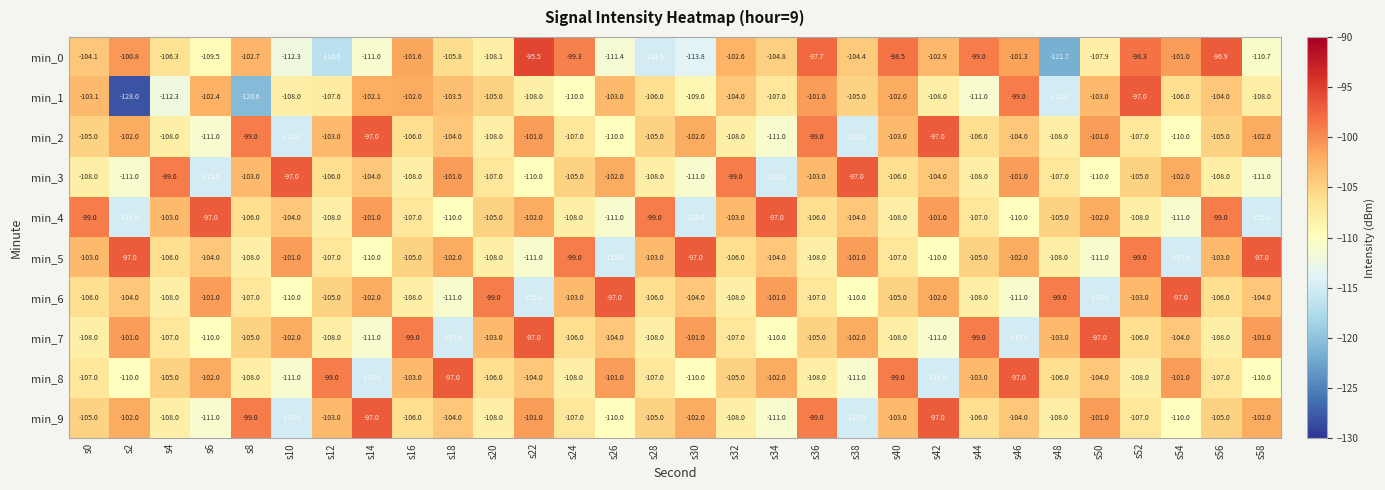

What is the total value across all series at s8?

-1058.3